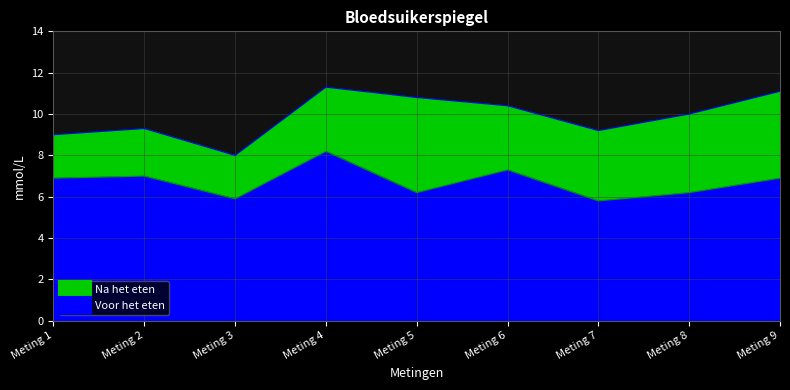

Which category has the lowest value in the Na het eten series?

Meting 3